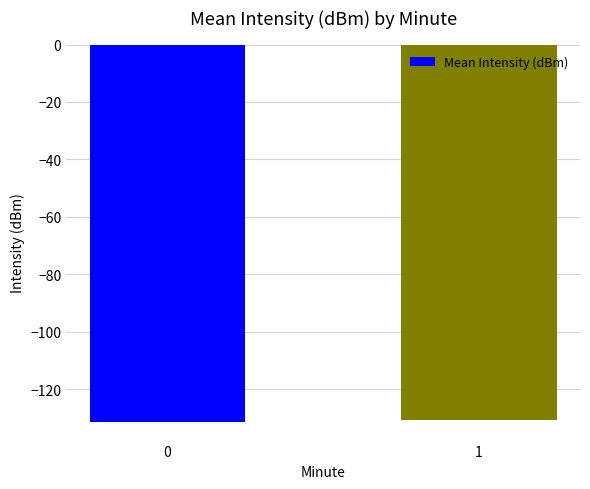

How many bars are there in total?

2